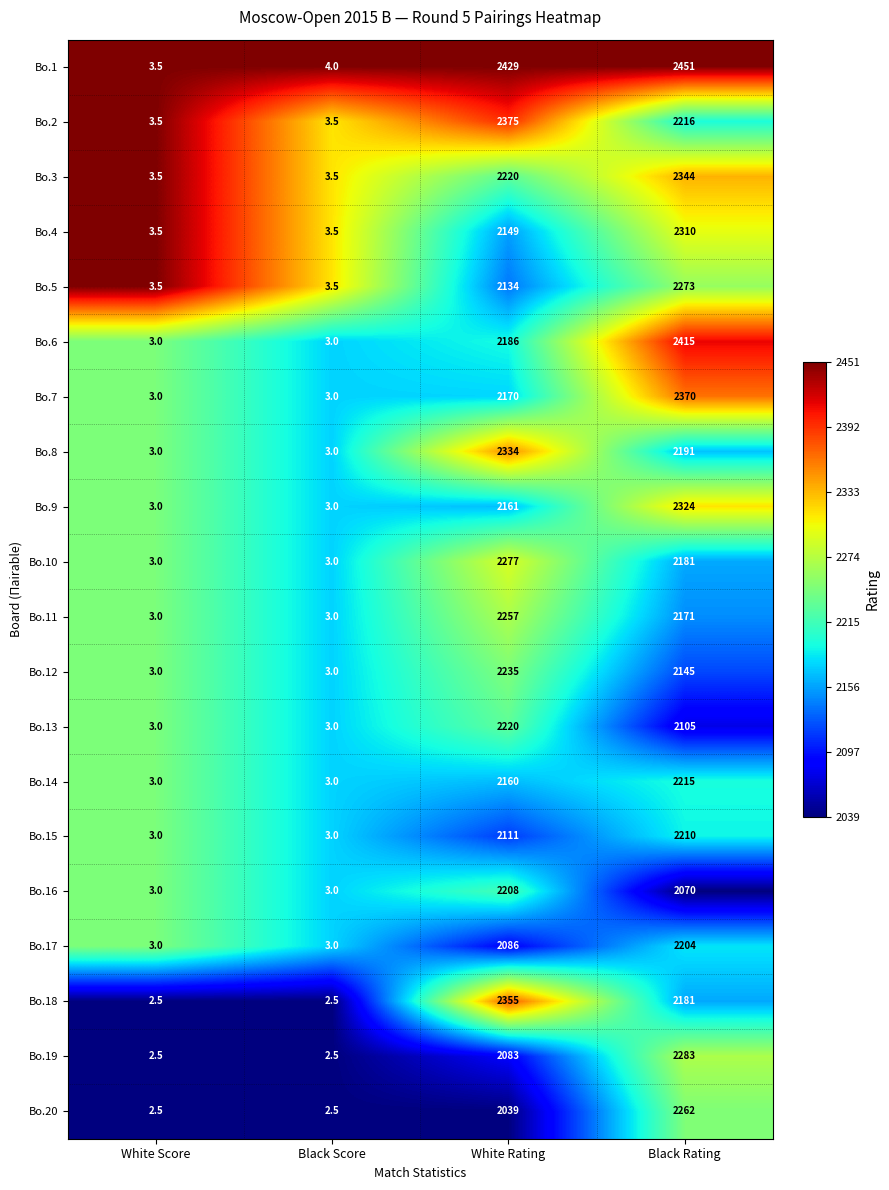

What is the spread (max minus min) of values at White Score?

1.0